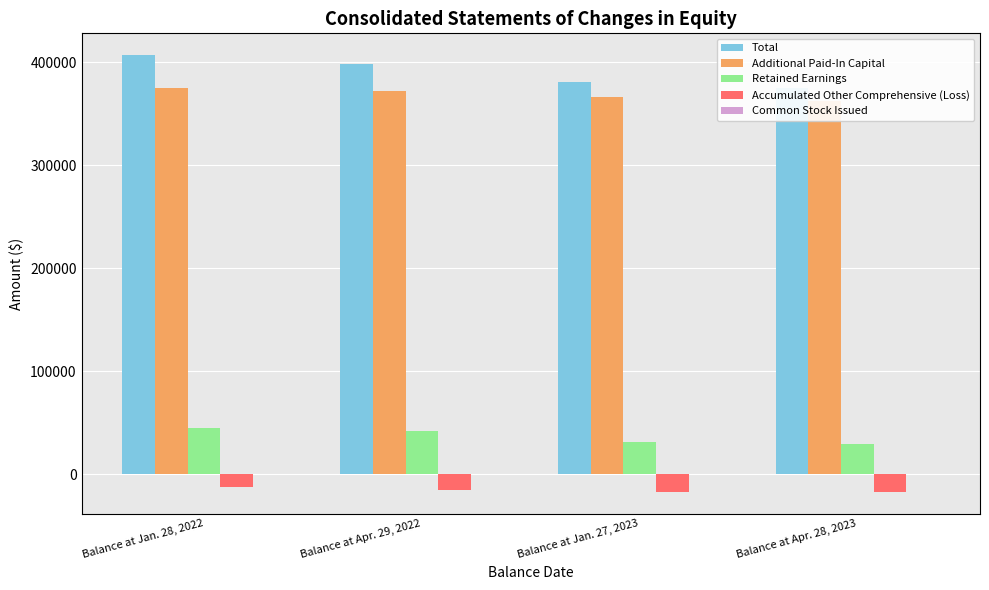

Rank the categories by Common Stock Issued value from lowest to highest.

Balance at Apr. 28, 2023, Balance at Jan. 27, 2023, Balance at Jan. 28, 2022, Balance at Apr. 29, 2022